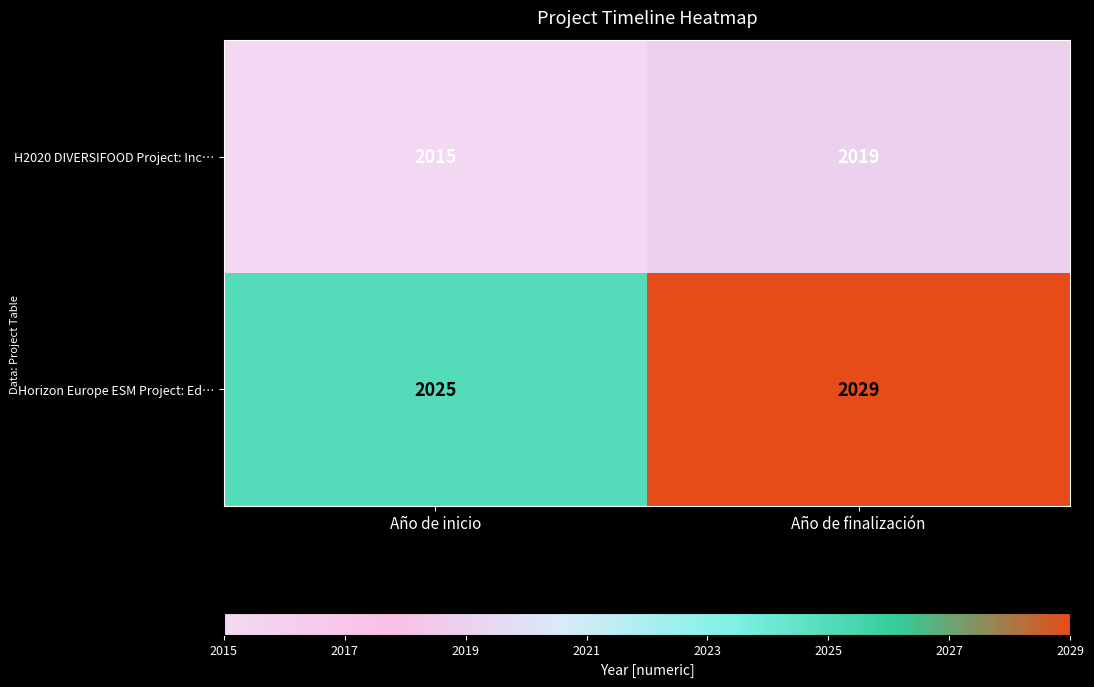

What is the spread (max minus min) of values at Año de finalización?

10